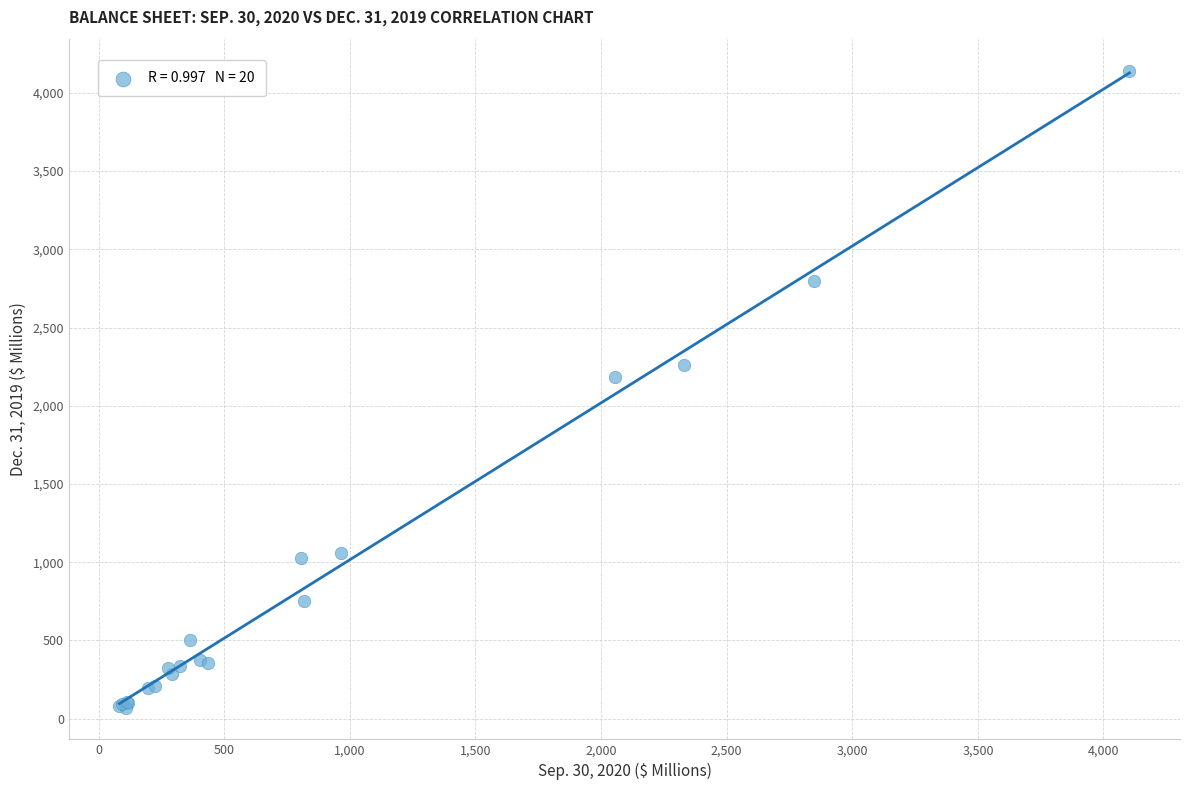

What Y value in the scatter plot is closest to 2105?

2185.6